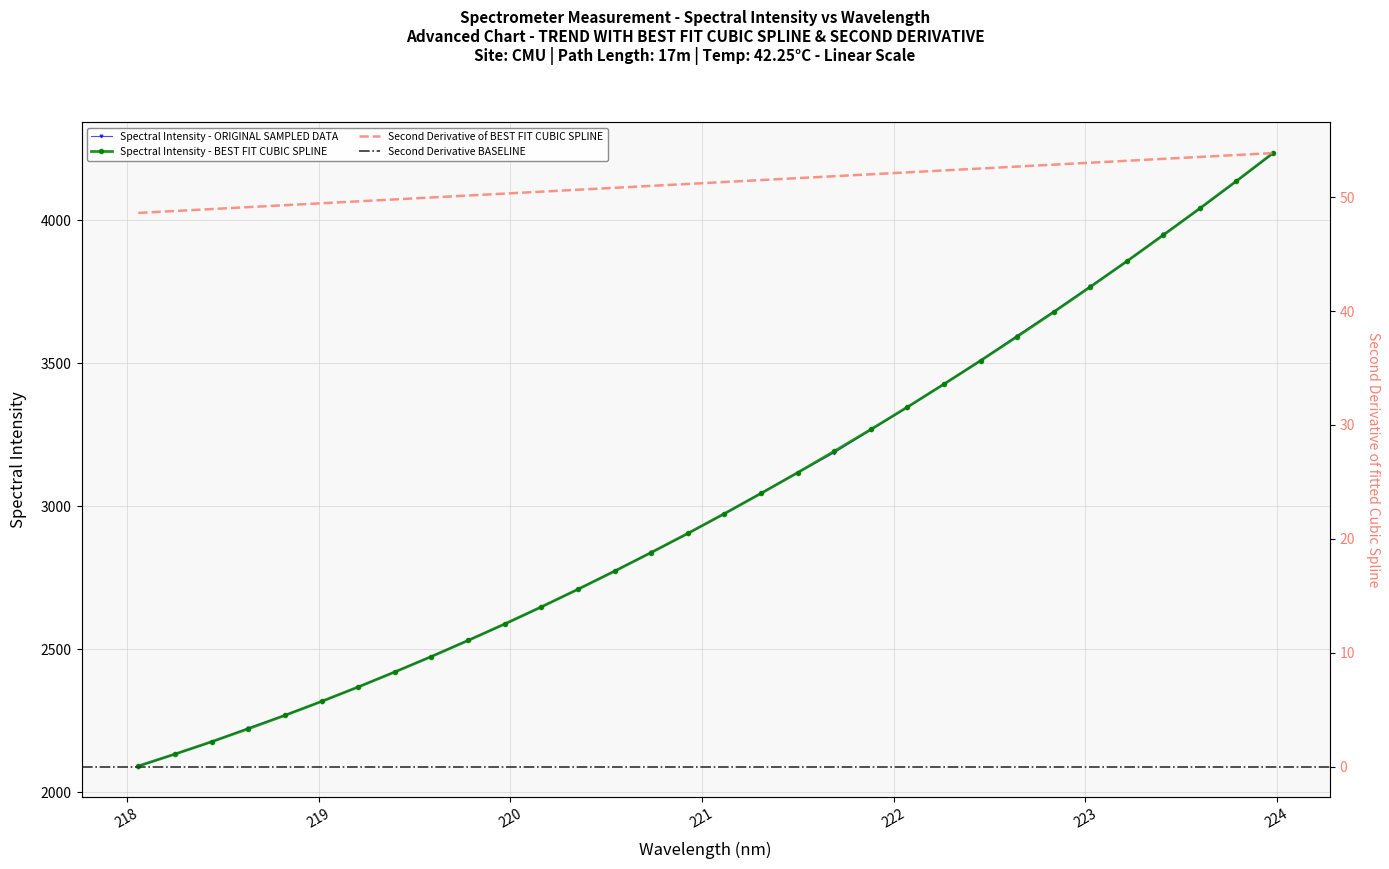

Reading left to right, what are all the values shown in this chart?

2090.7	2134.4	2176.1	2225.5	2269.9	2317.7	2368.6	2422.3	2474.9	2532.5	2587.5	2647.5	2710.3	2774.7	2838.7	2903.4	2973.9	3046.5	3116.8	3186.7	3266.4	3345.0	3427.8	3508.1	3596.5	3680.4	3768.6	3855.0	3950.0	4039.5	4134.9	4233.1